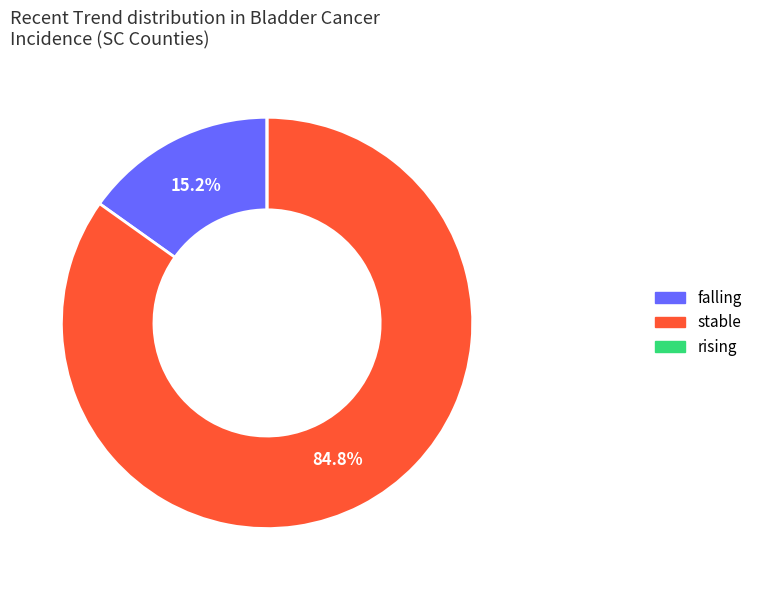

To the nearest percent, what portion does stable represent?

85%